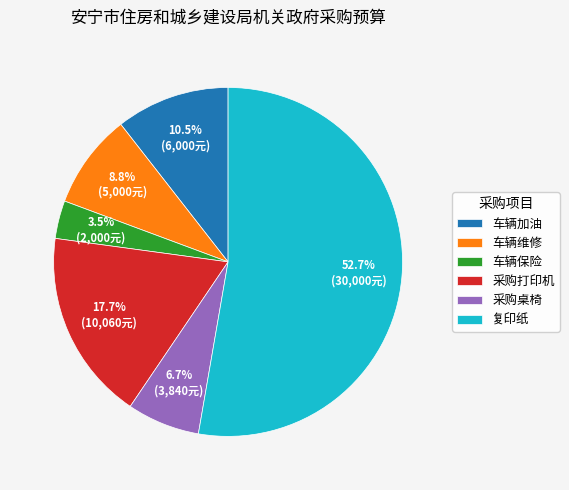

To the nearest percent, what is the difference between the 车辆保险 and 采购打印机 slice percentages?

14%